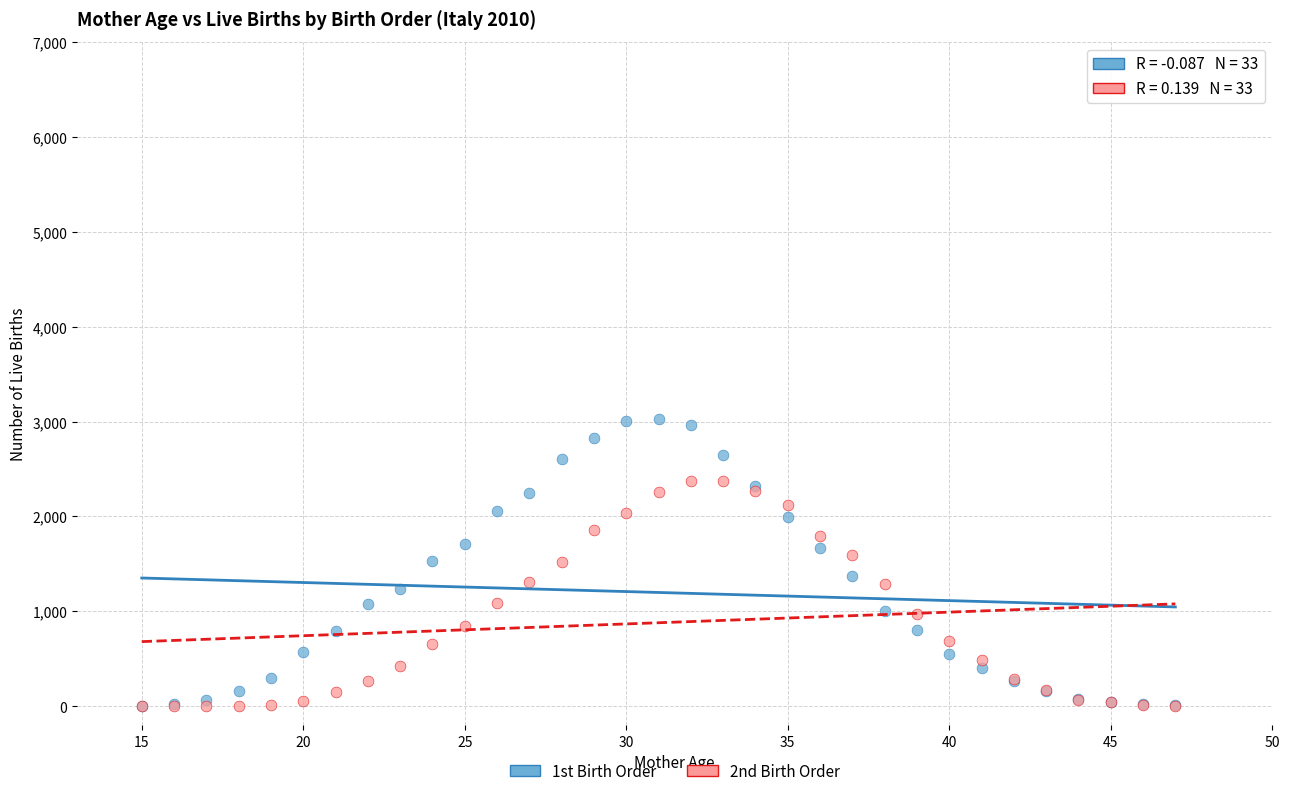

What are all the series names shown in the legend?

1st Birth Order, 2nd Birth Order